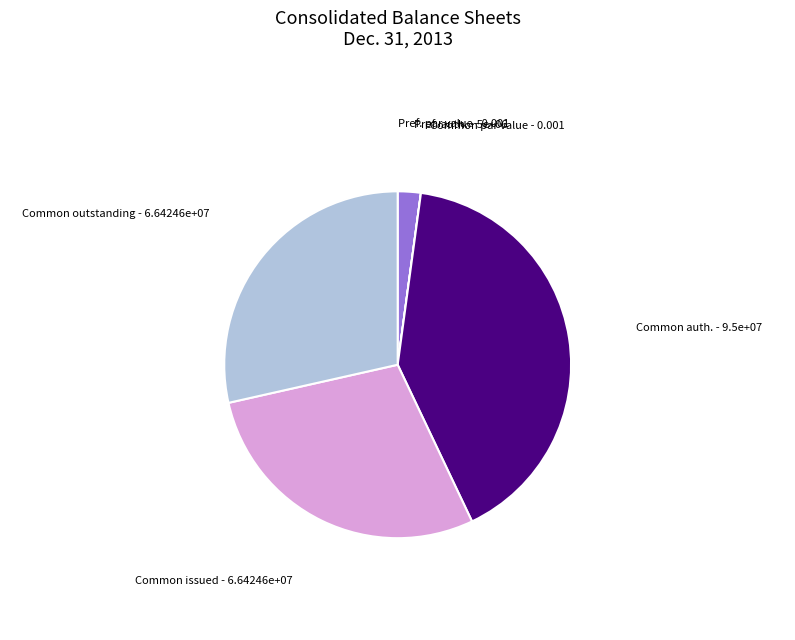

Is it true that Common issued - 6.64246e+07 is 21% of the pie?

False